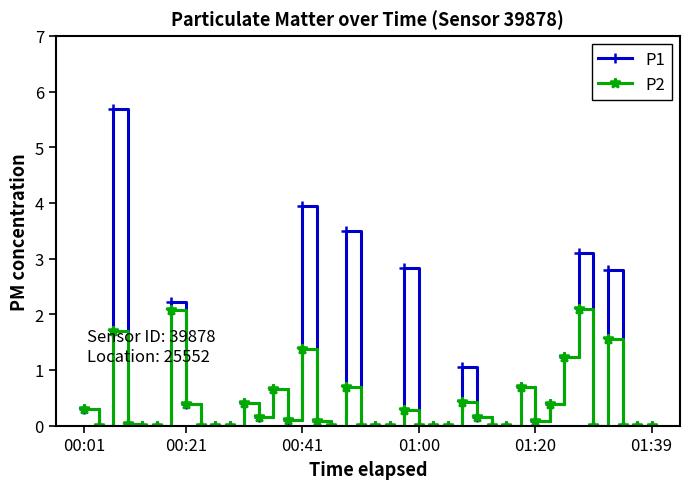

What is the greatest value displayed?

5.7